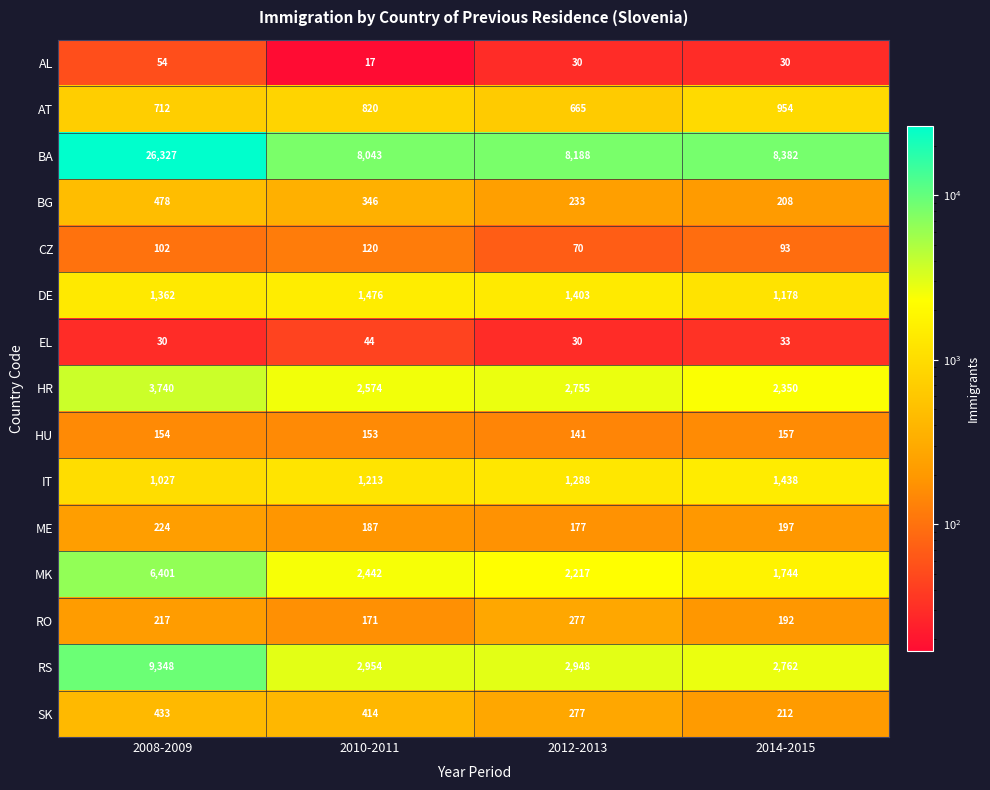

What is the difference between the maximum and minimum values in the CZ series?

50